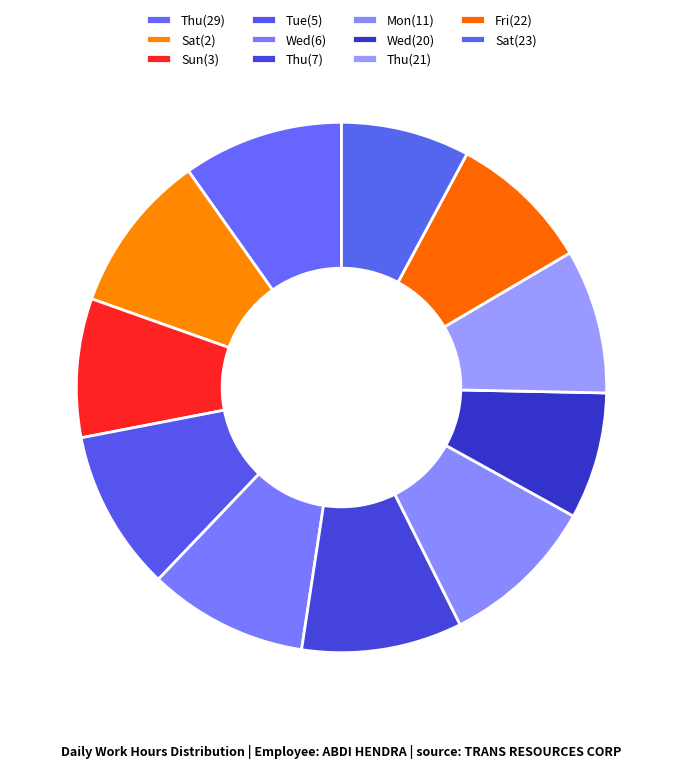

Is there a majority slice in this chart?

No